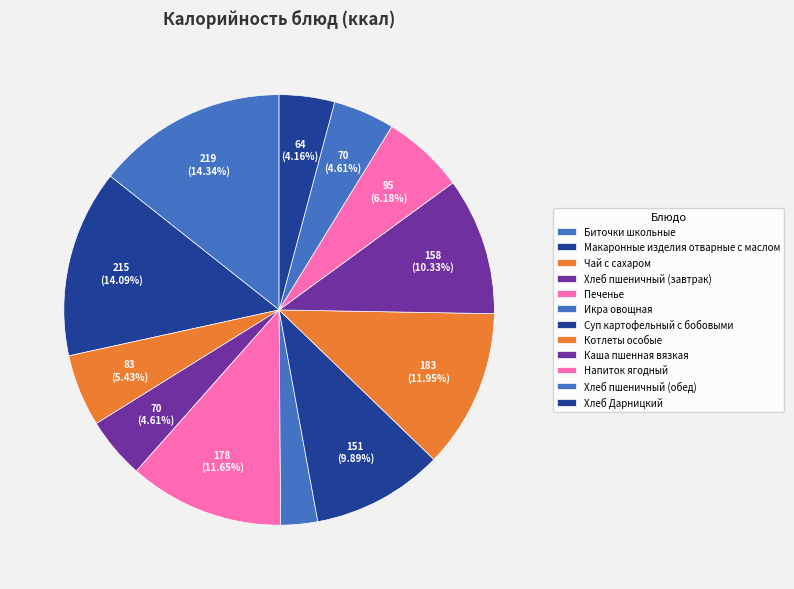

How many slices are in this pie chart?

12